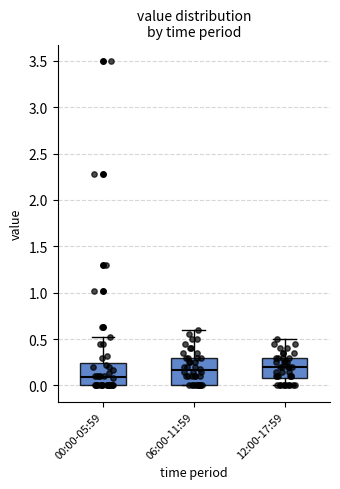

Which box is the tallest, from its lower edge to its upper edge?

06:00-11:59